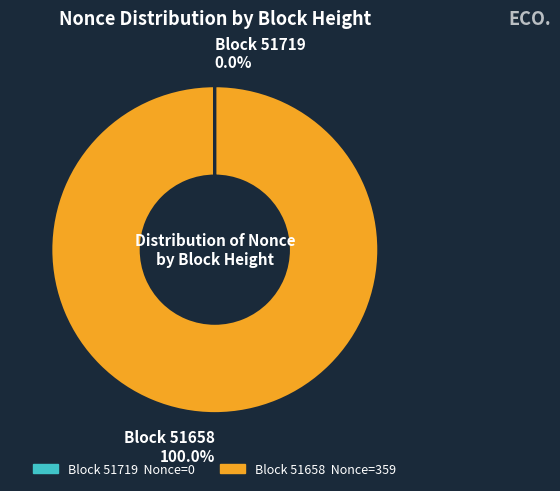

Does any single category account for the majority?

Yes